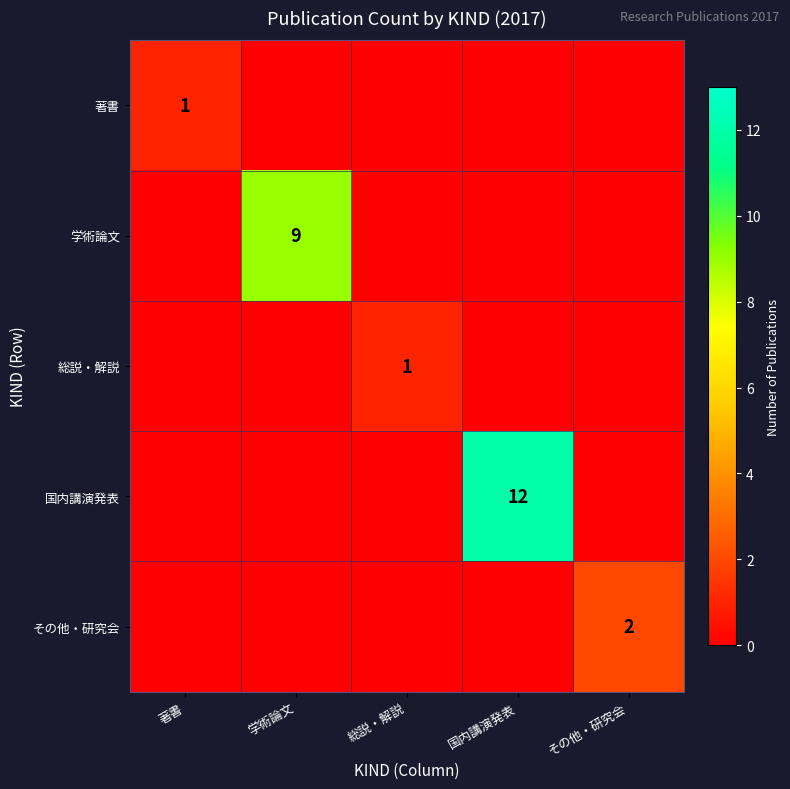

Is it true that 学術論文 equals 14 at 学術論文?

False